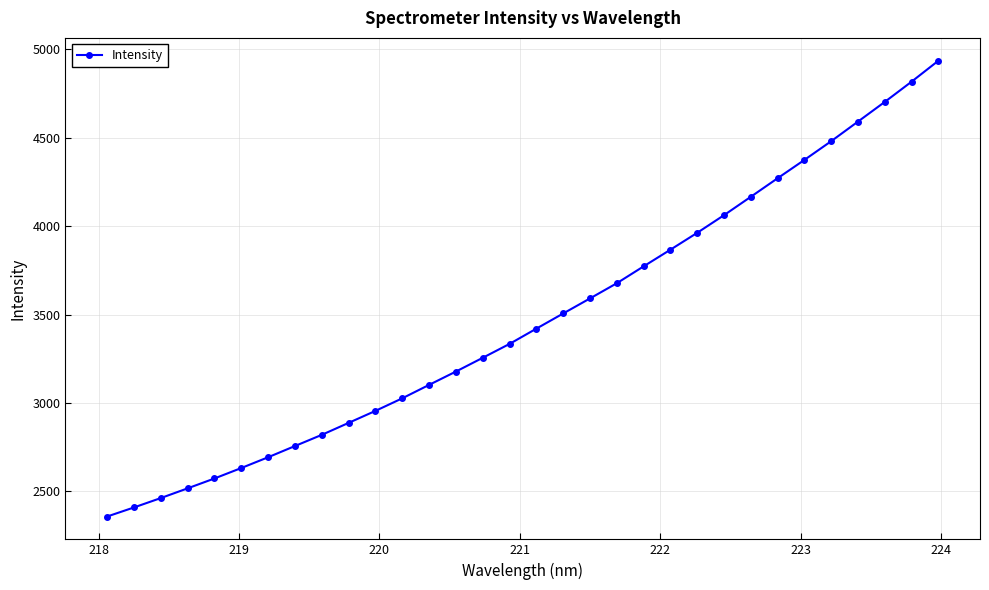

What is the greatest value displayed?

4936.6